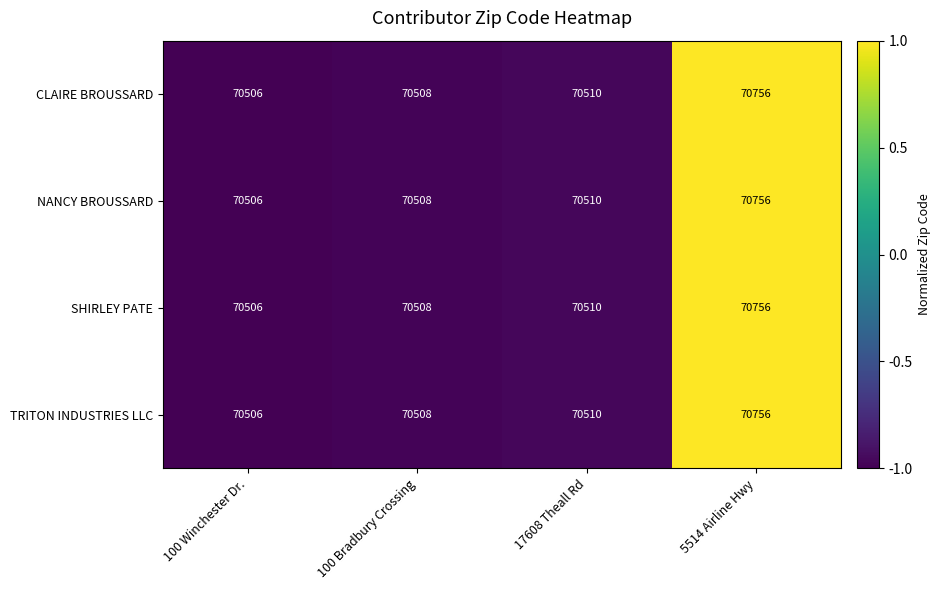

The TRITON INDUSTRIES LLC series shows 70508 at 100 Bradbury Crossing. True or false?

True